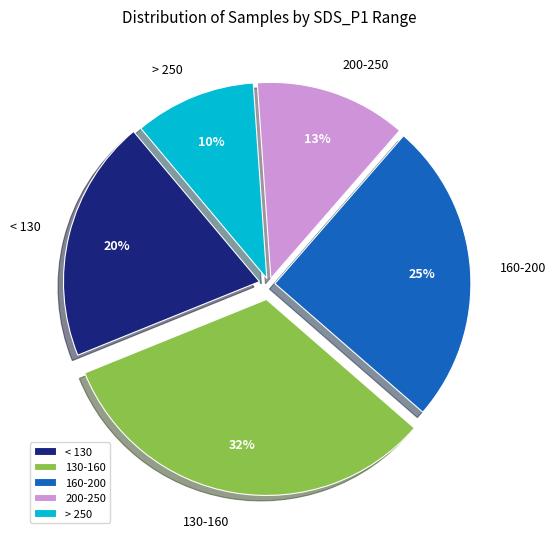

Which category has the biggest portion of the pie?

130-160